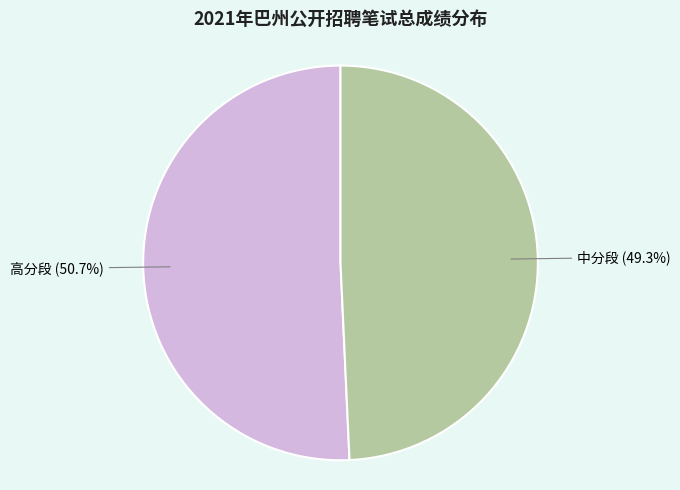

Is there any slice that represents more than half of the pie?

Yes